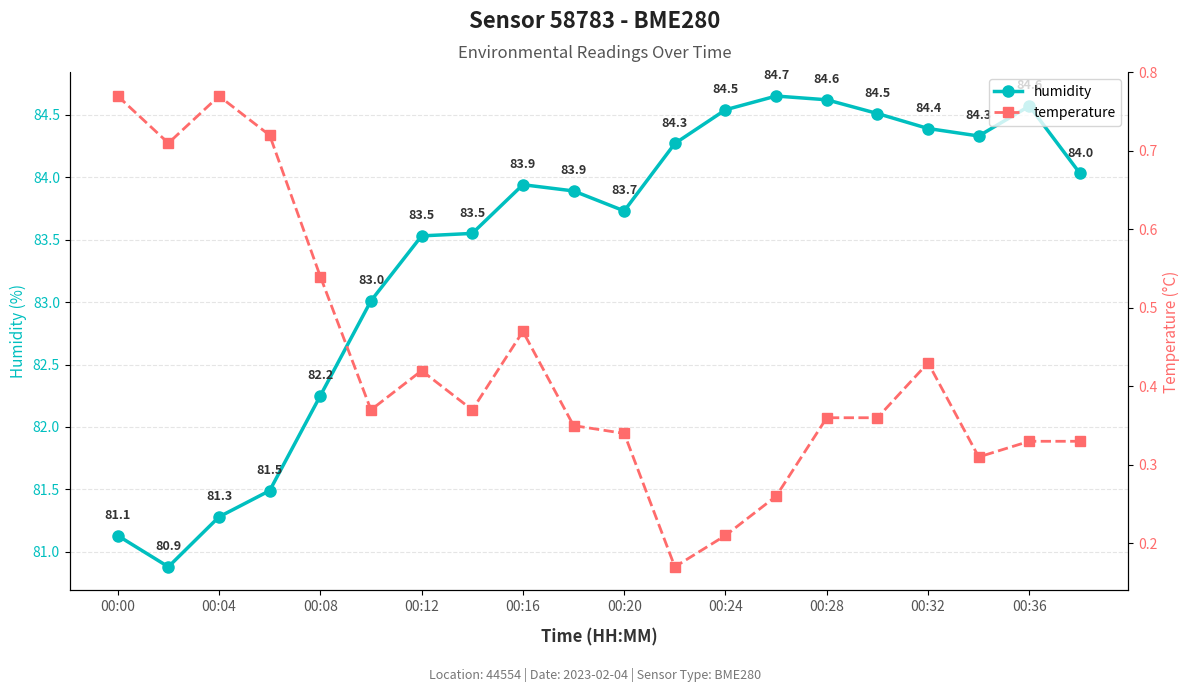

Reading left to right, list all the values displayed in this chart.

humidity: 81.1	80.9	81.3	81.5	82.2	83.0	83.5	83.5	83.9	83.9	83.7	84.3	84.5	84.7	84.6	84.5	84.4	84.3	84.6	84.0
temperature: 0.8	0.7	0.8	0.7	0.5	0.4	0.4	0.4	0.5	0.3	0.3	0.2	0.2	0.3	0.4	0.4	0.4	0.3	0.3	0.3